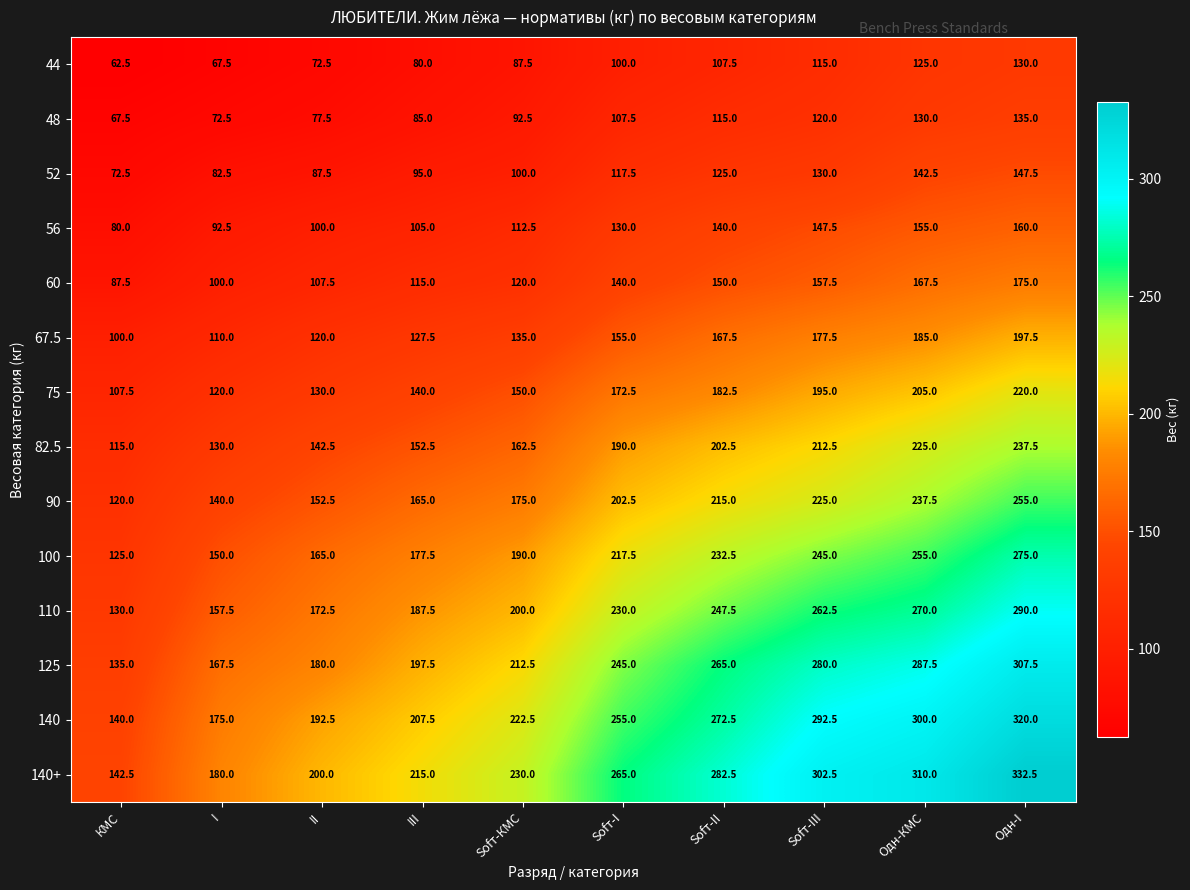

True or false: 100 has a value of 177.5 at III.

True